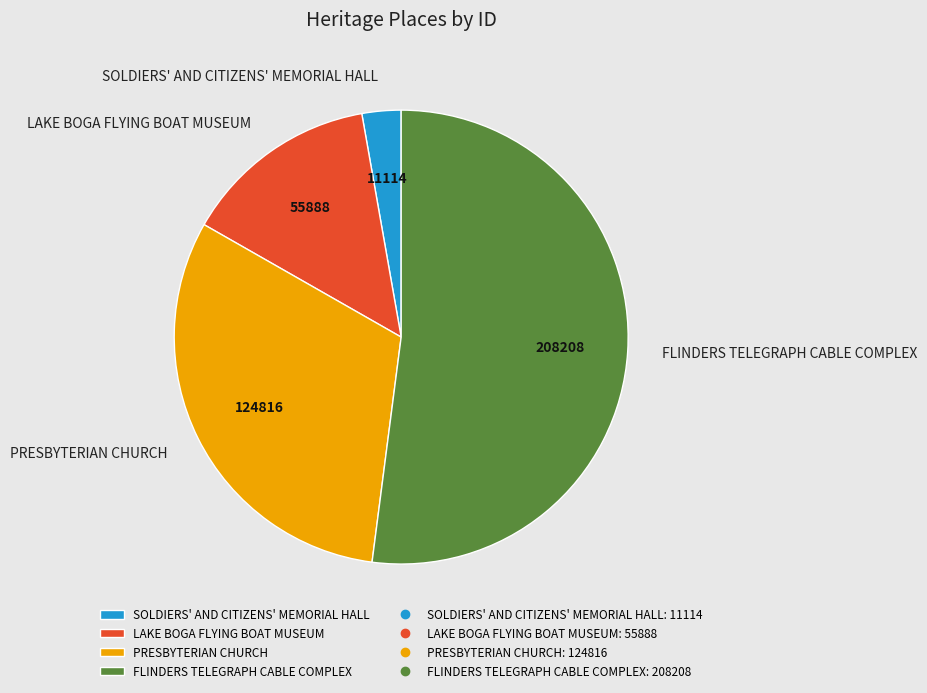

Rank the categories by value from lowest to highest.

SOLDIERS' AND CITIZENS' MEMORIAL HALL, LAKE BOGA FLYING BOAT MUSEUM, PRESBYTERIAN CHURCH, FLINDERS TELEGRAPH CABLE COMPLEX